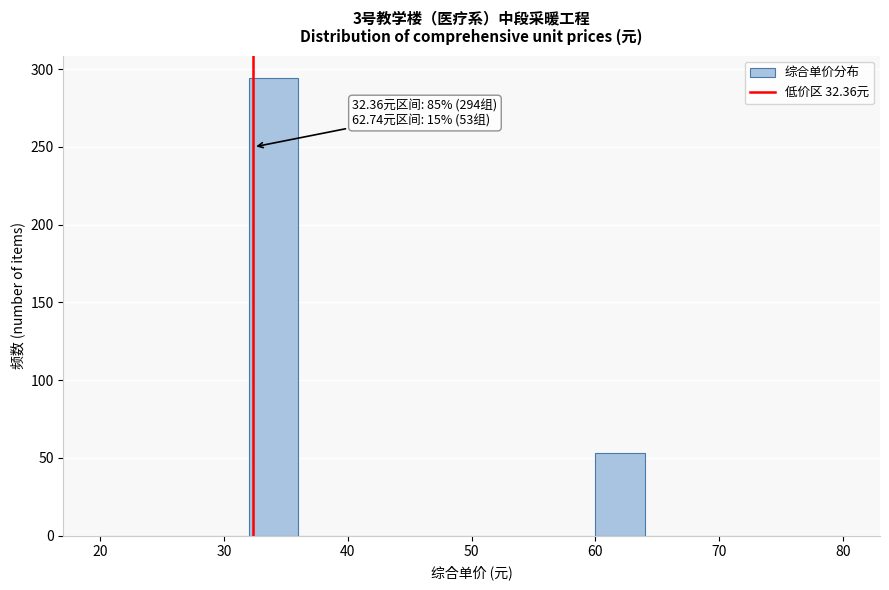

Over which range of the x-axis is the bar tallest?

32 to 36